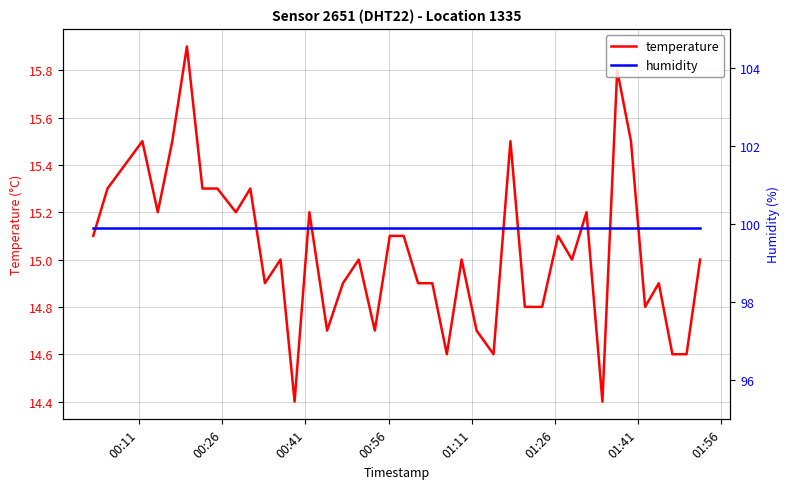

Reading right to left, list all the values displayed in this chart.

temperature: 15.0	14.6	14.6	14.9	14.8	15.5	15.8	14.4	15.2	15.0	15.1	14.8	14.8	15.5	14.6	14.7	15.0	14.6	14.9	14.9	15.1	15.1	14.7	15.0	14.9	14.7	15.2	14.4	15.0	14.9	15.3	15.2	15.3	15.3	15.9	15.5	15.2	15.5	15.3	15.1
humidity: 99.9	99.9	99.9	99.9	99.9	99.9	99.9	99.9	99.9	99.9	99.9	99.9	99.9	99.9	99.9	99.9	99.9	99.9	99.9	99.9	99.9	99.9	99.9	99.9	99.9	99.9	99.9	99.9	99.9	99.9	99.9	99.9	99.9	99.9	99.9	99.9	99.9	99.9	99.9	99.9